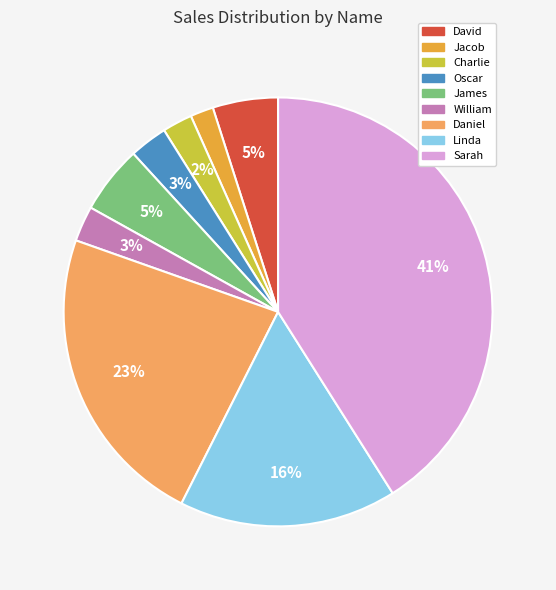

To the nearest percent, what is the difference between the James and Oscar slice percentages?

2%